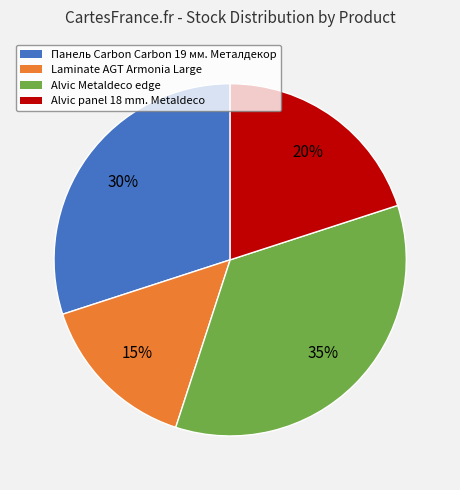

Is there any slice that represents more than half of the pie?

No